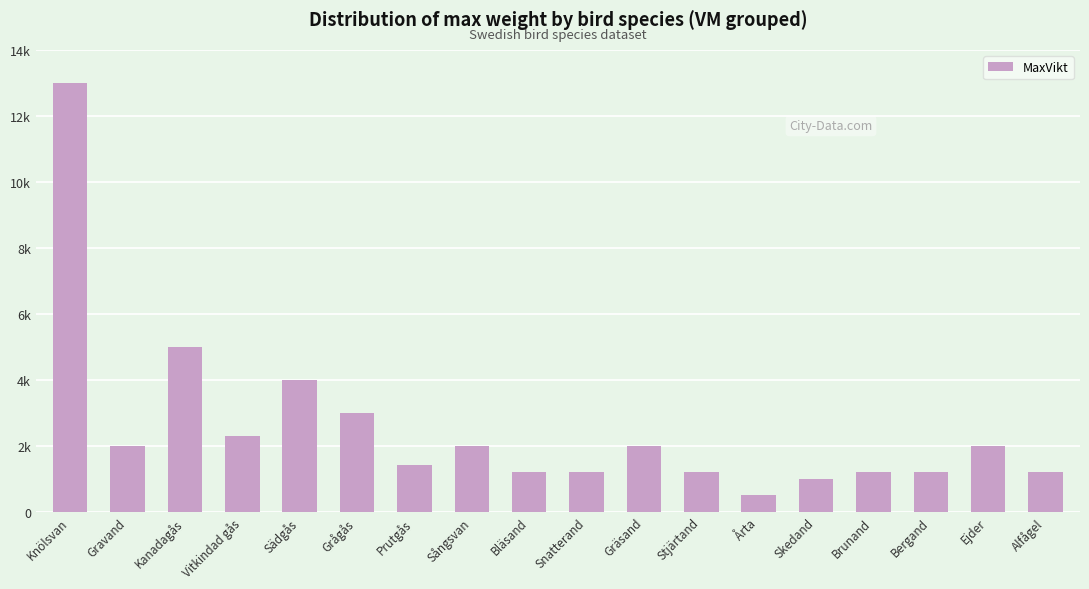

Does the chart contain any negative values?

No